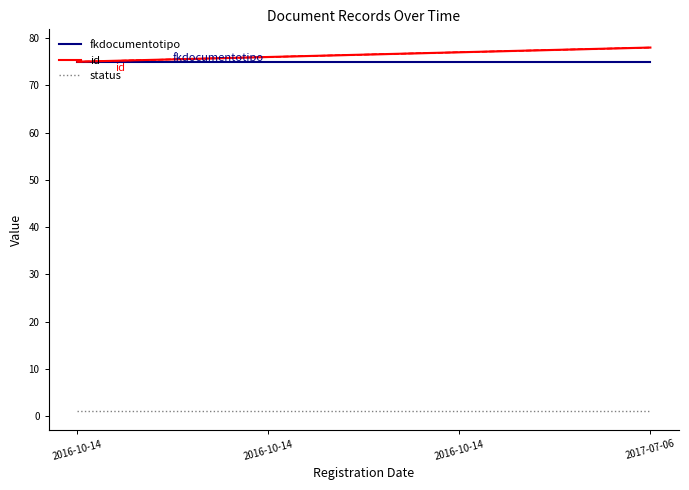

What are all the series names shown in the legend?

fkdocumentotipo, id, status